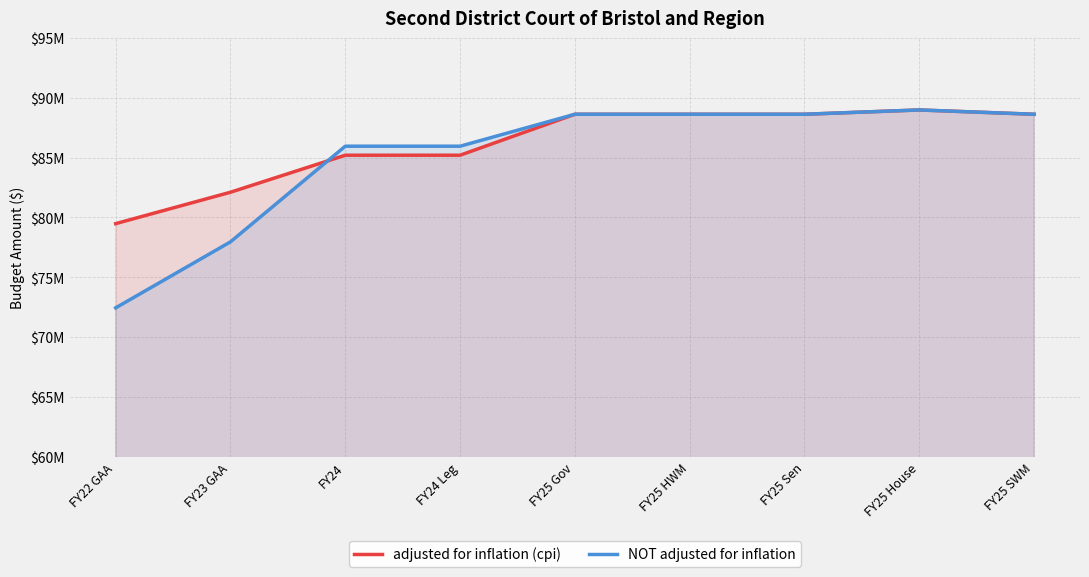

Reading left to right, list all the values displayed in this chart.

adjusted for inflation (cpi): 79482936	82108115	85202740	85202740	88626632	88626631	88626631	88986631	88626631
NOT adjusted for inflation: 72444291	77961371	85955959	85955959	88626632	88626631	88626631	88986631	88626631